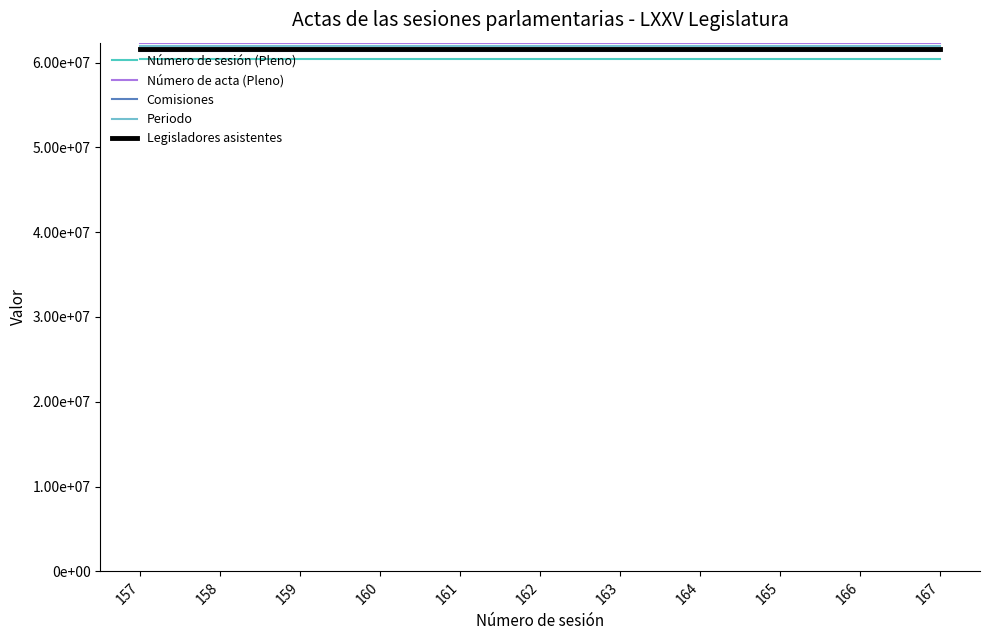

What is the total value across all series at 165?

307564064.1